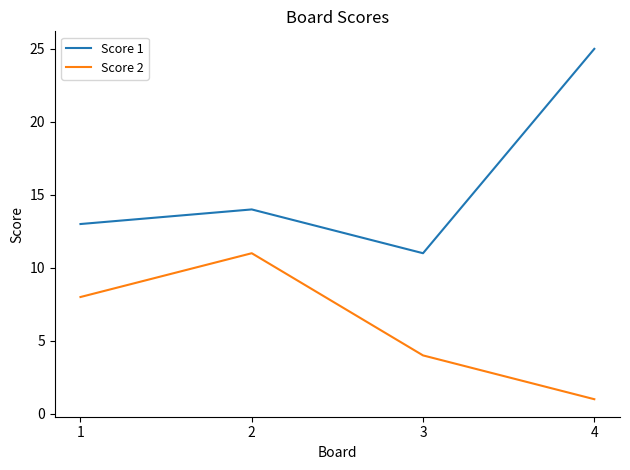

Which series has the widest spread of values?

Score 1